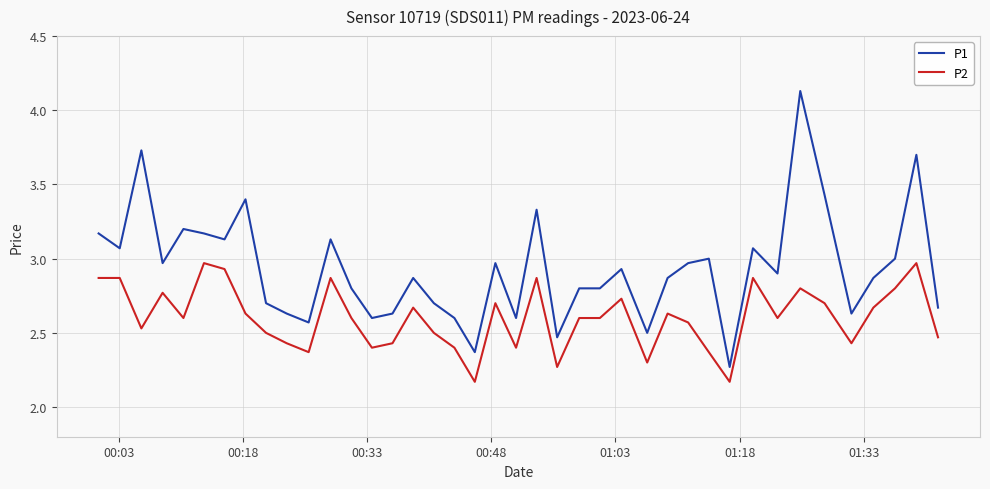

True or false: P1 and P2 cross at least once.

False